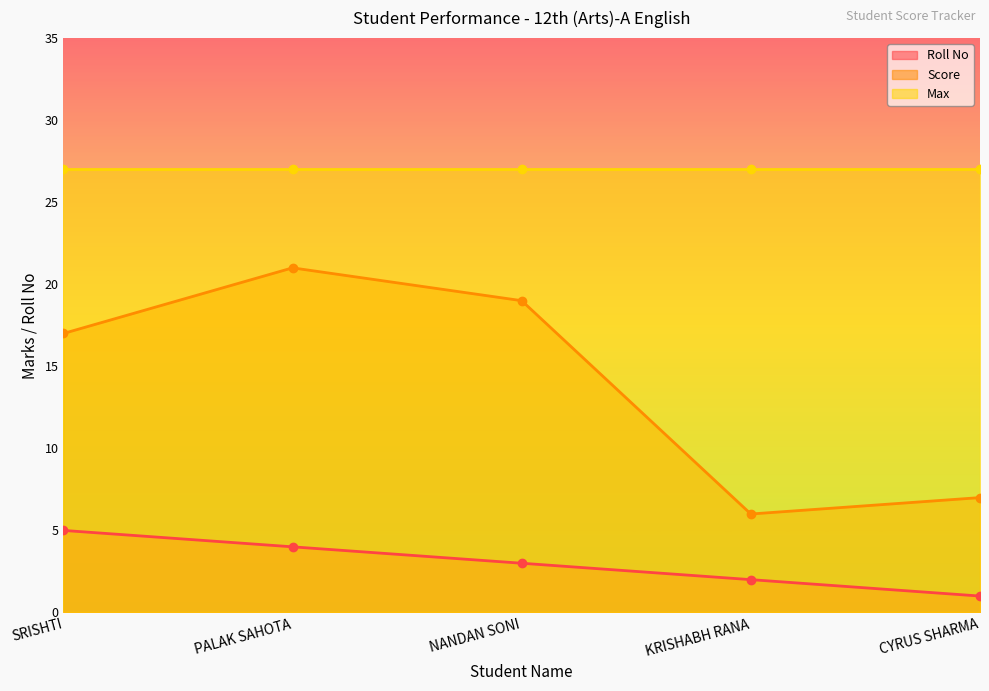

What is the sum of all Score values?

70